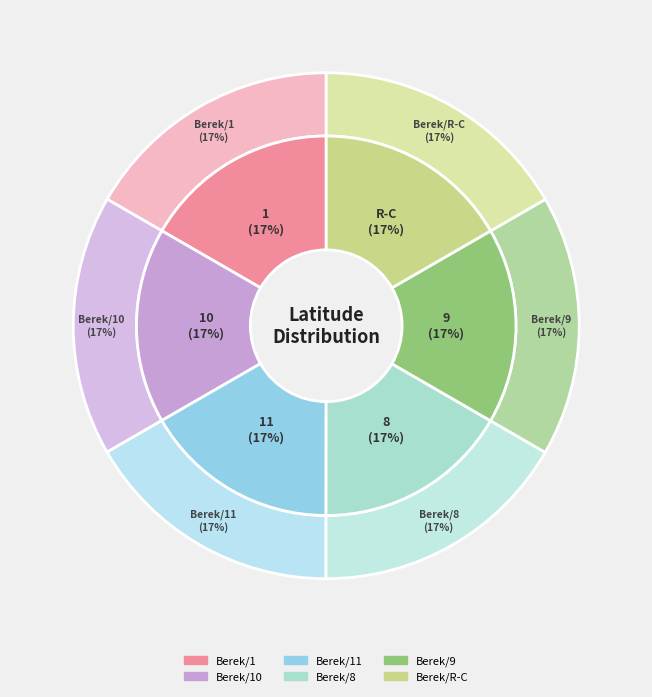

Rank the categories by value from highest to lowest.

Berek/9, Berek/8, Berek/R-C, Berek/1, Berek/10, Berek/11